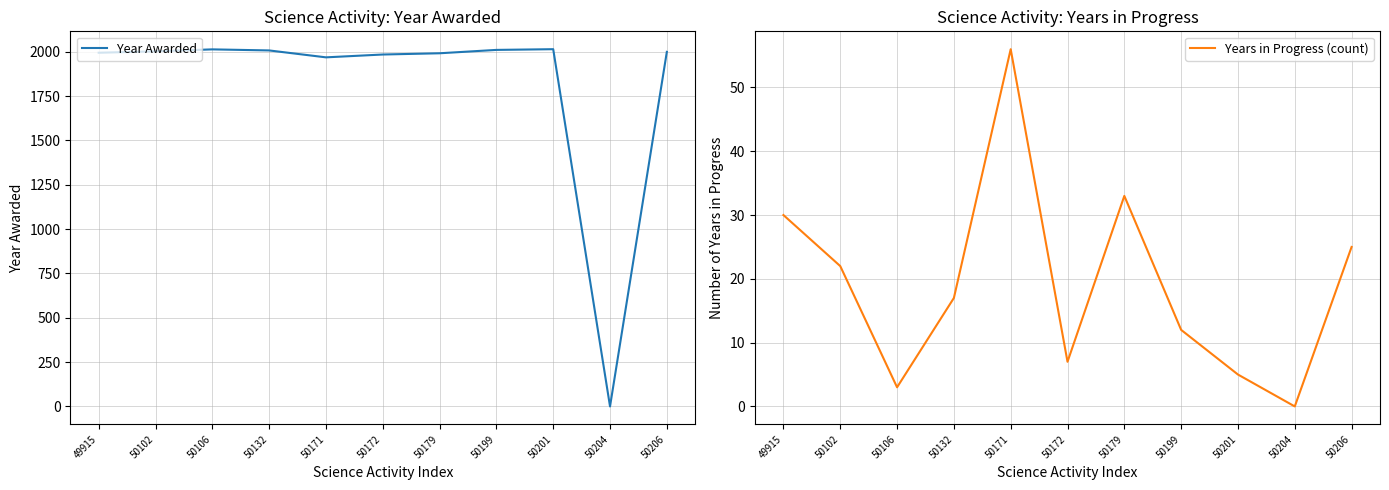

What is the difference between the Year Awarded values at 50204 and 50106?

2014